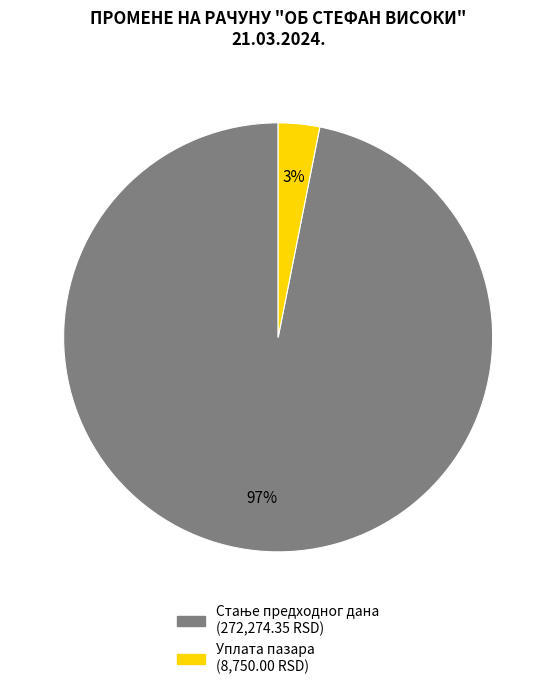

What percentage is the Уплата пазара slice, to the nearest percent?

3%